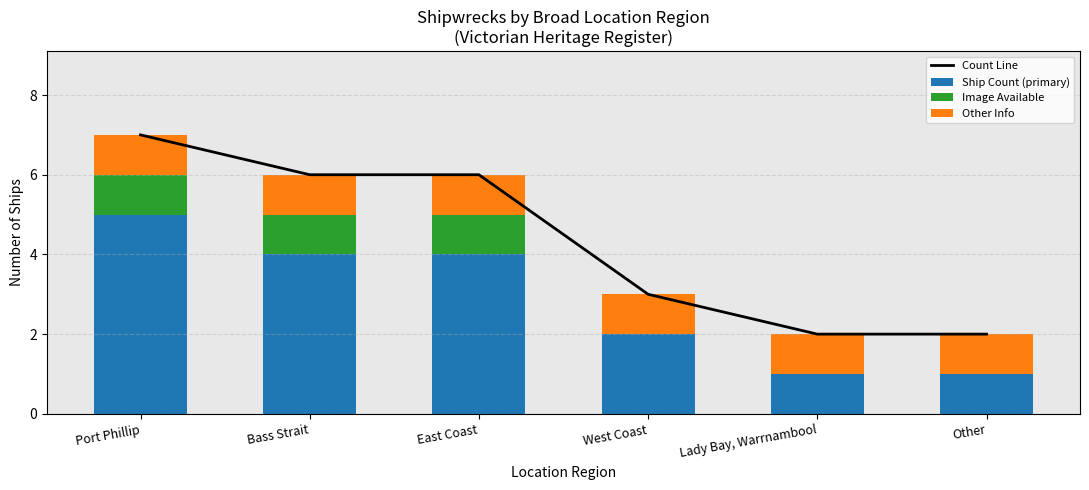

What is the difference between the second highest and minimum values in the Ship Count (primary) series?

3